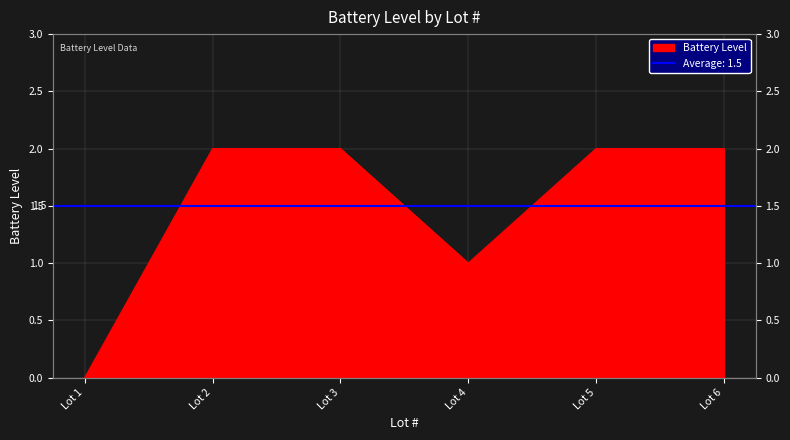

How many points are lower than both their immediate neighbors (excluding endpoints)?

1